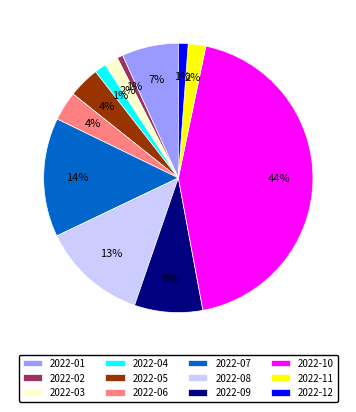

What percentage is the 2022-12 slice, to the nearest percent?

1%